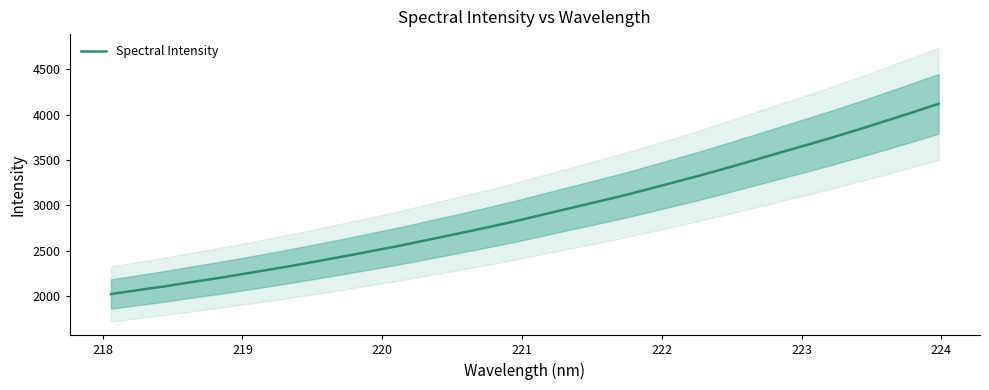

Count the number of data series in this chart.

1